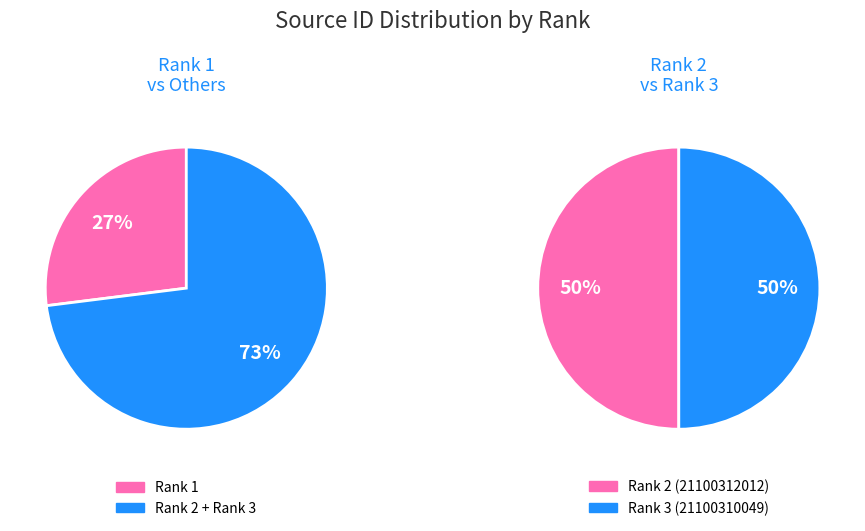

How many segments does this pie chart have?

2